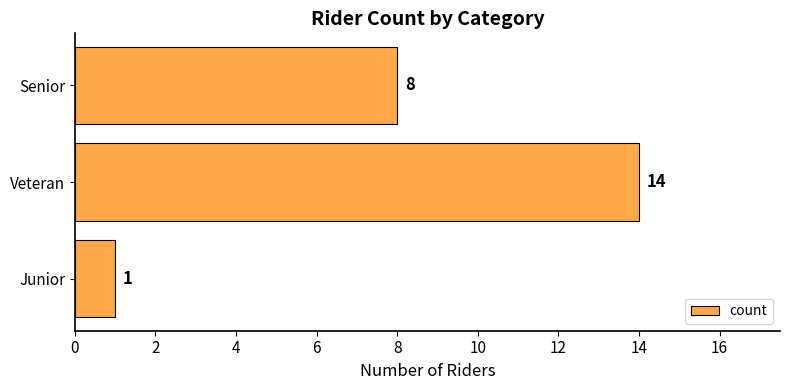

Where is the data nearest to the value 7?

Senior